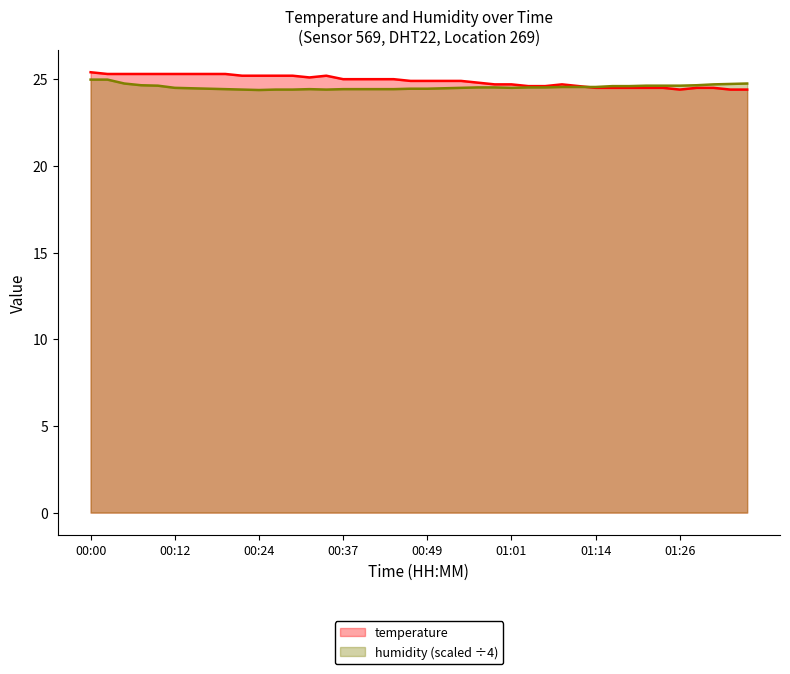

Where do humidity and temperature first cross each other?

01:11 and 01:14